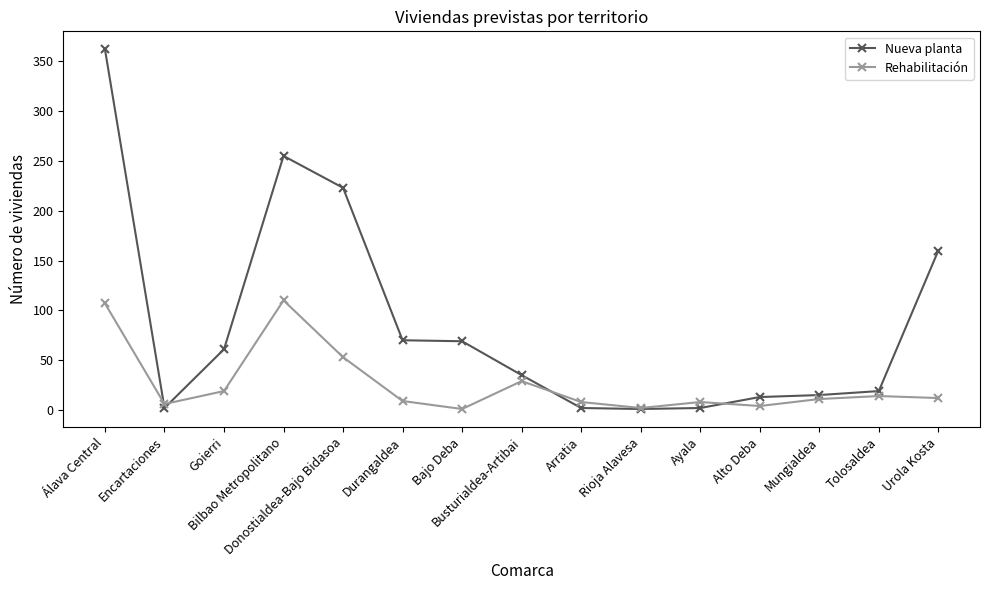

Which series has the largest range (max minus min)?

Nueva planta